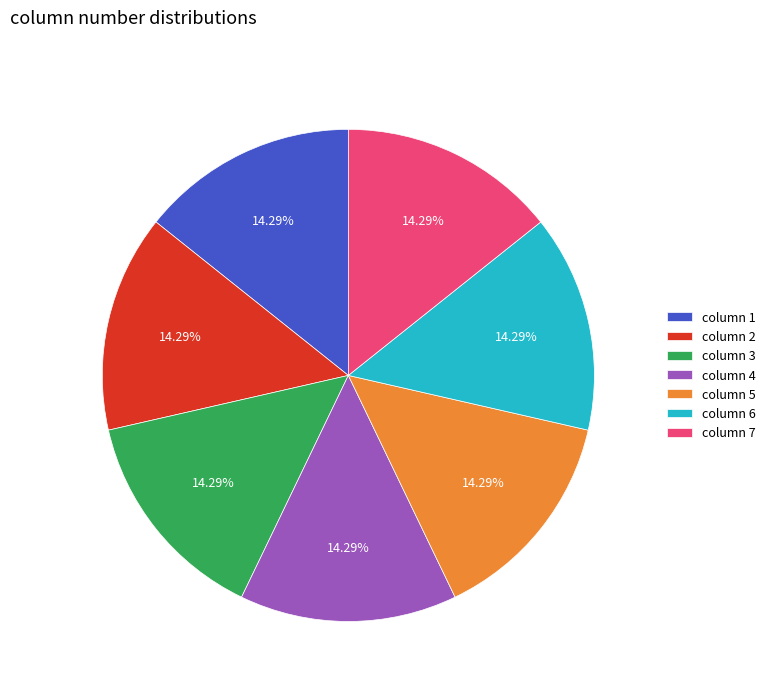

What is the ratio of the value at column 7 to the value at column 4?

1.0